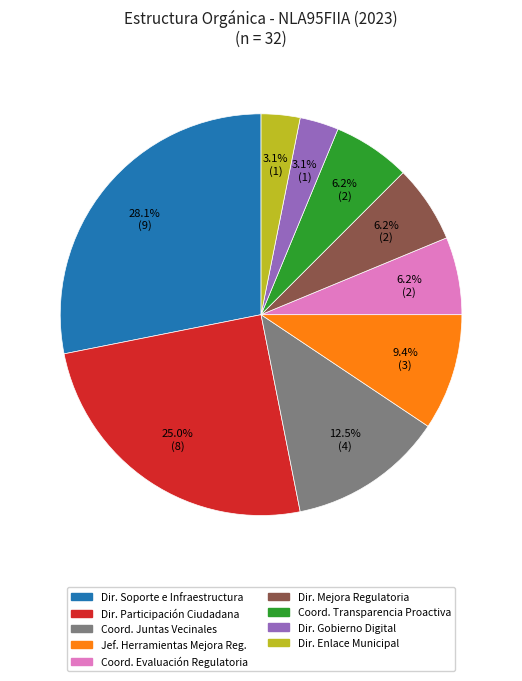

To the nearest percent, what is the average slice percentage?

11%